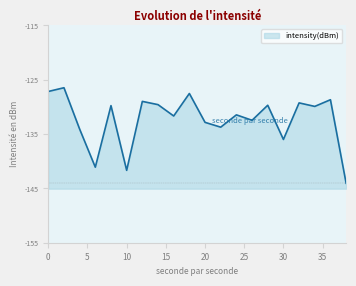

List the labels in order of value, smallest first.

38, 10, 6, 30, 4, 22, 20, 26, 16, 24, 34, 8, 28, 14, 32, 12, 36, 18, 0, 2